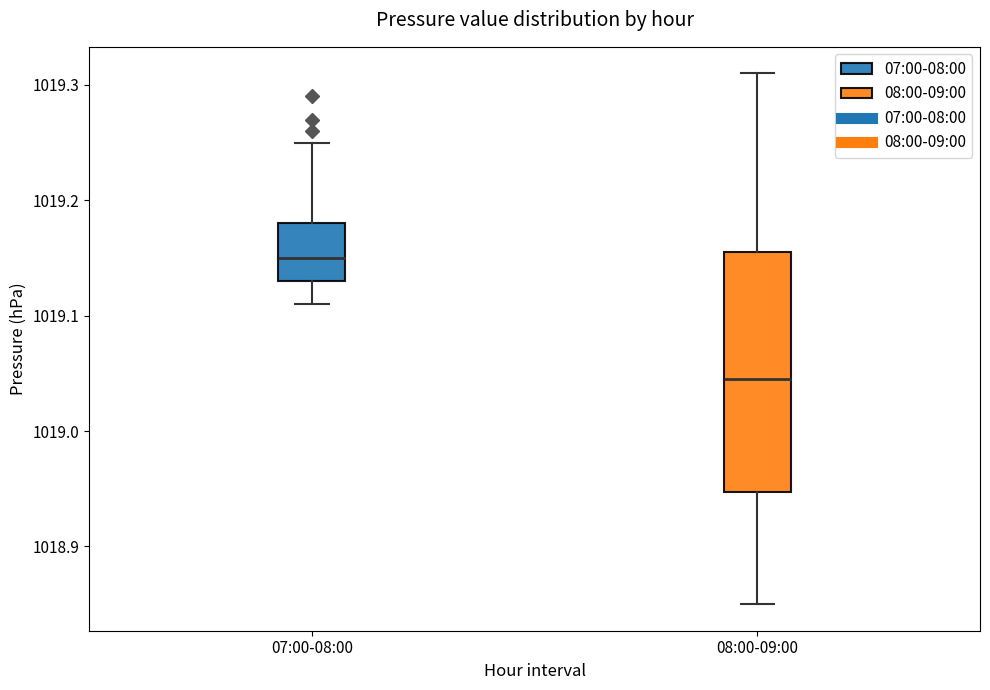

Which box has the lowest median line?

08:00-09:00